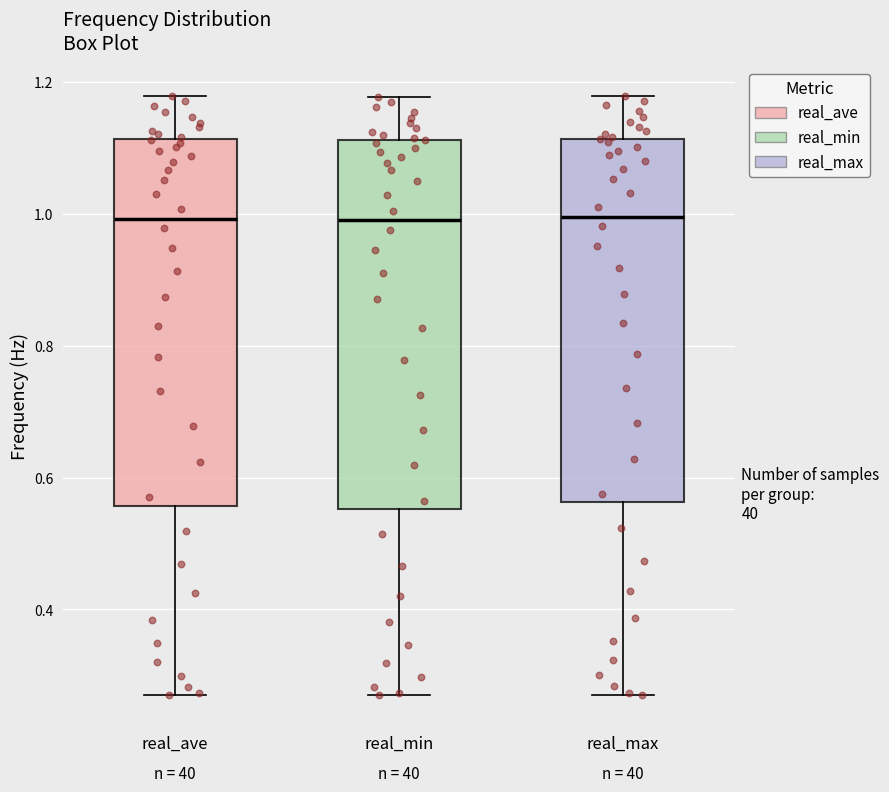

Reading left to right, read every box against the y-axis: the position of its median line, the range the box covers, and the ends of its whiskers. The values are not printed on the chart, so give them approximately, as read against the axis.

real_ave: median 1.00, box 0.56 to 1.12, whiskers 0.26 to 1.18
real_min: median 0.98, box 0.56 to 1.12, whiskers 0.26 to 1.18
real_max: median 1.00, box 0.56 to 1.12, whiskers 0.28 to 1.18